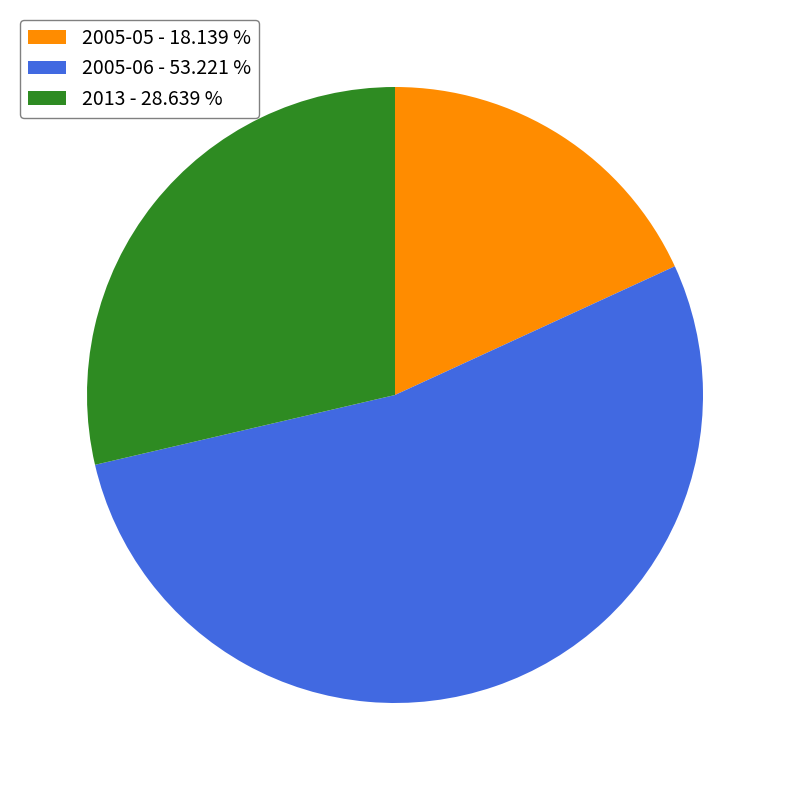

Does any single category account for the majority?

Yes